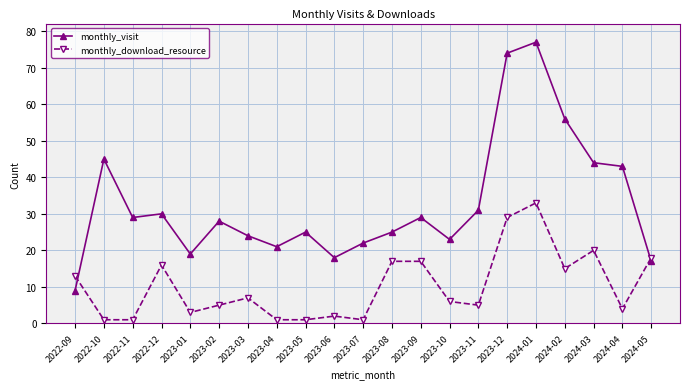

True or false: monthly_download_resource and monthly_visit cross at least once.

True